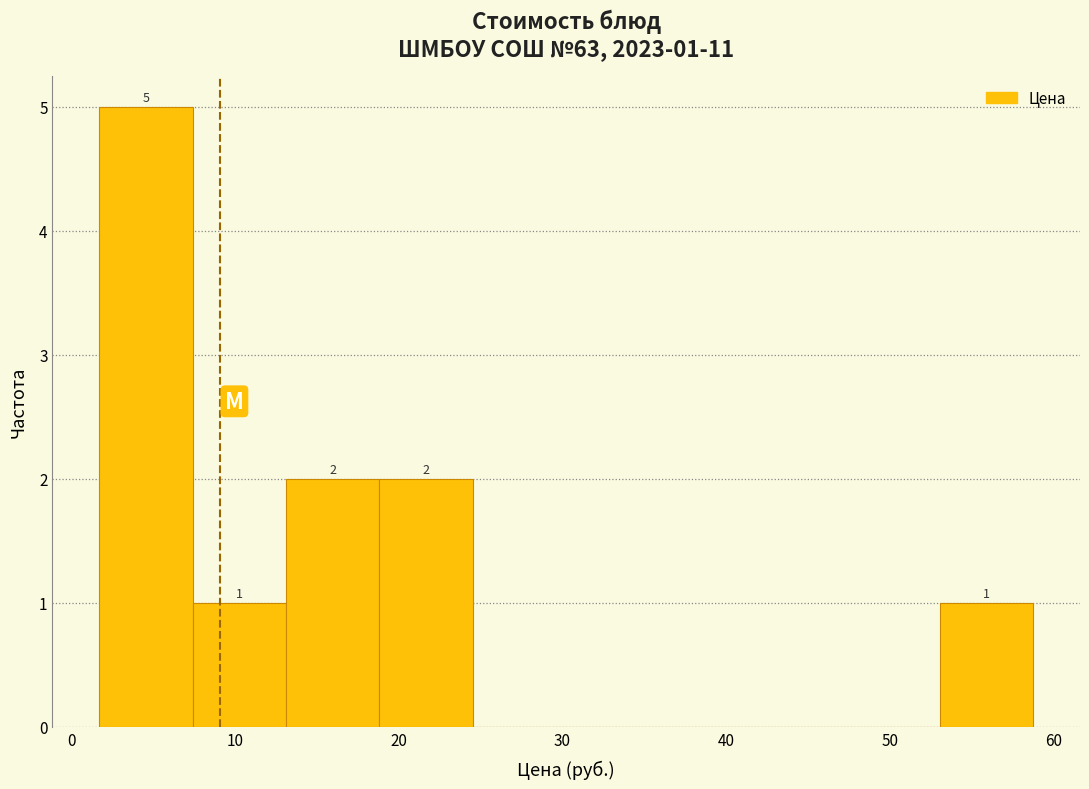

Which range on the x-axis has the tallest bar?

2 to 7